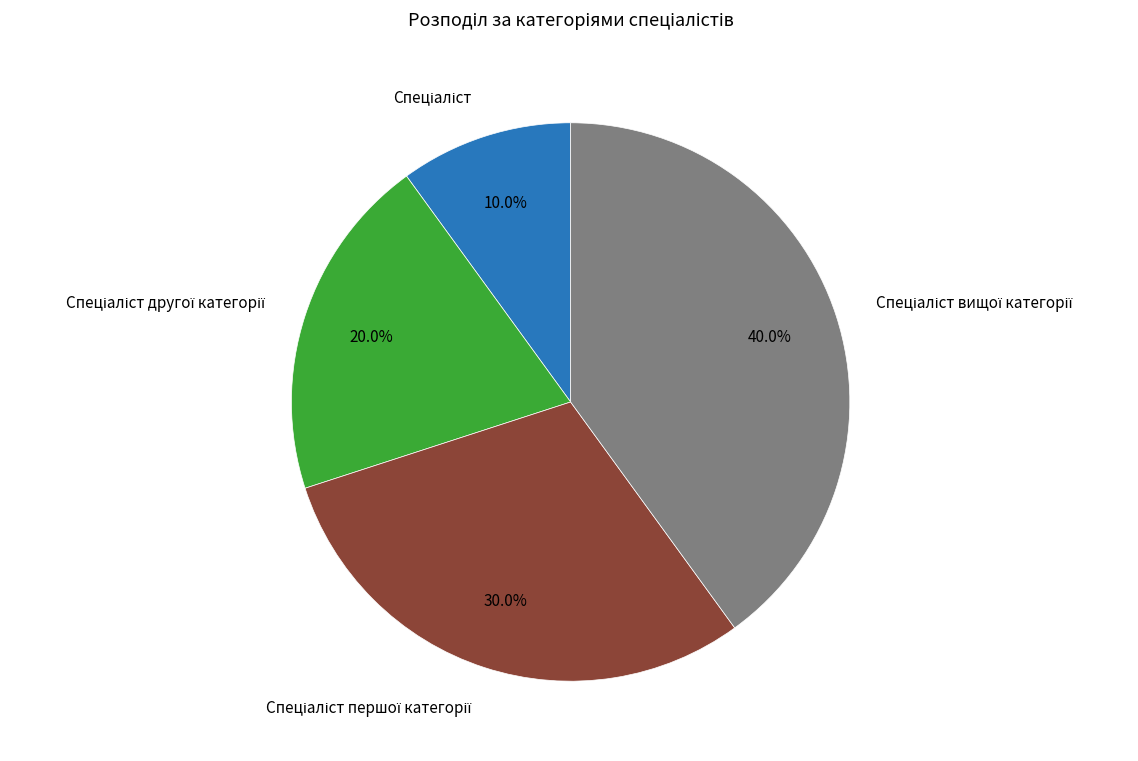

Is there a majority slice in this chart?

No